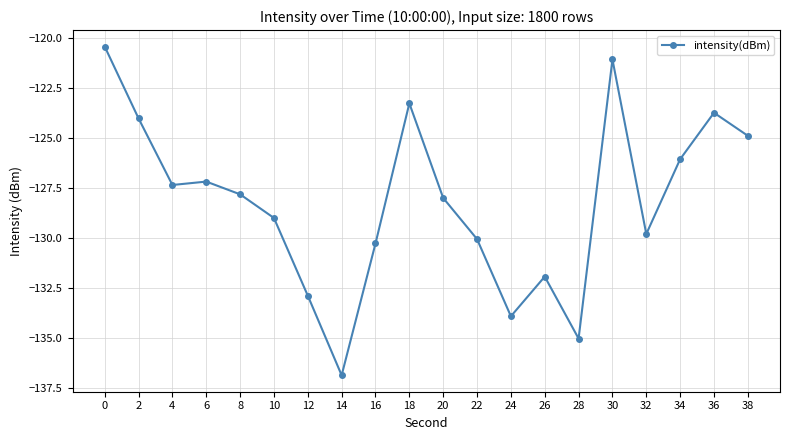

What is the sum of all values?

-2563.4